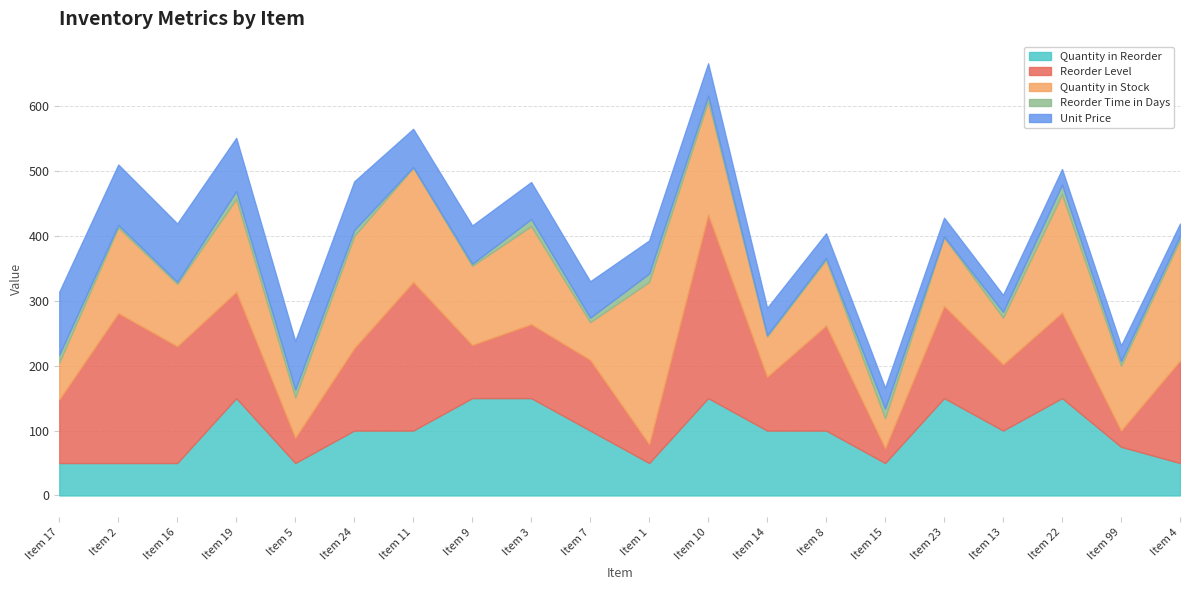

What are all the series names shown in the legend?

Quantity in Reorder, Reorder Level, Quantity in Stock, Reorder Time in Days, Unit Price